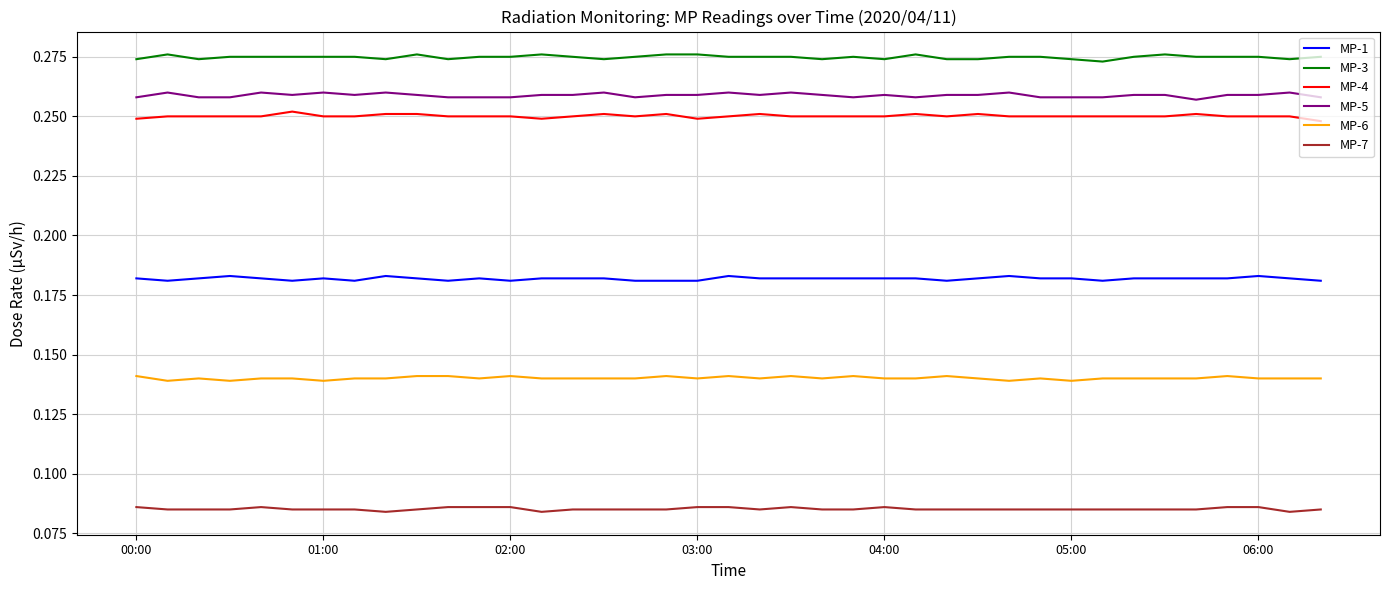

Which series has the largest total across all categories?

MP-3